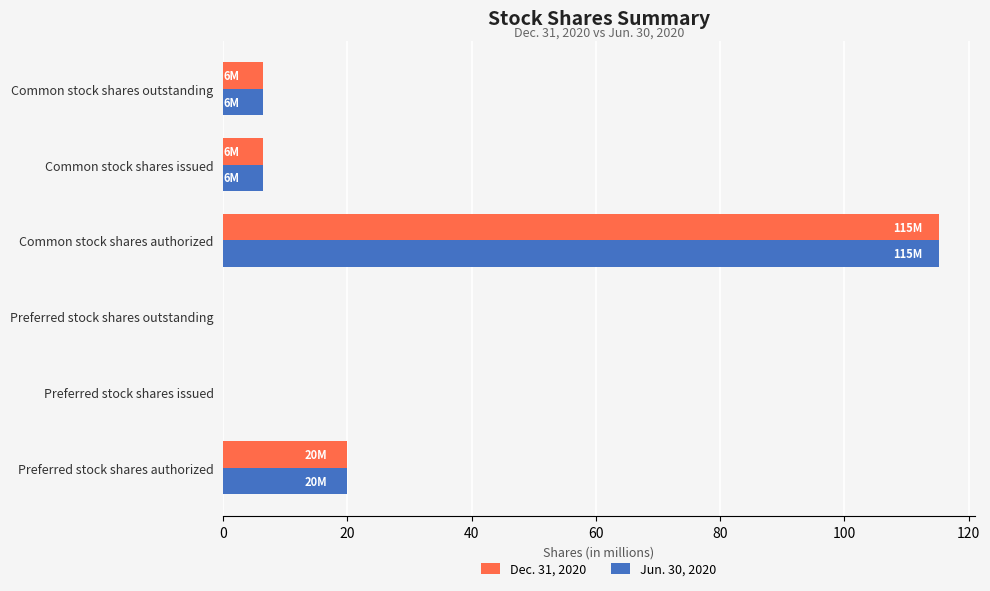

What is the sum of all Jun. 30, 2020 values?

147.9